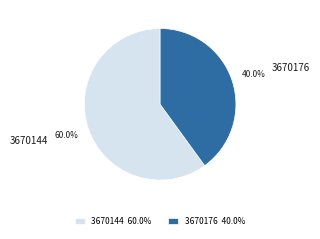

What percentage do 3670144 and 3670176 together represent?

100.0%